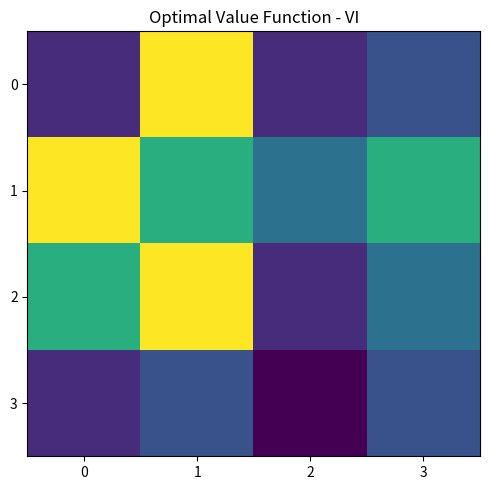

What is the minimum value shown in the chart?

4